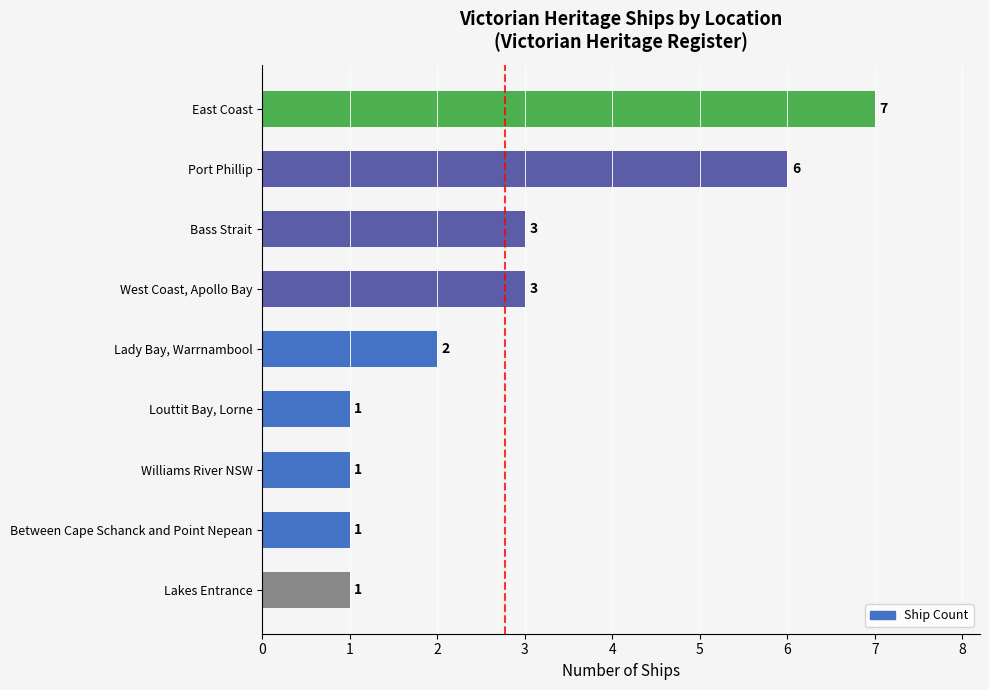

Reading bottom to top, list all the values displayed in this chart.

Lakes Entrance=1	Between Cape Schanck and Point Nepean=1	Williams River NSW=1	Louttit Bay, Lorne=1	Lady Bay, Warrnambool=2	West Coast, Apollo Bay=3	Bass Strait=3	Port Phillip=6	East Coast=7